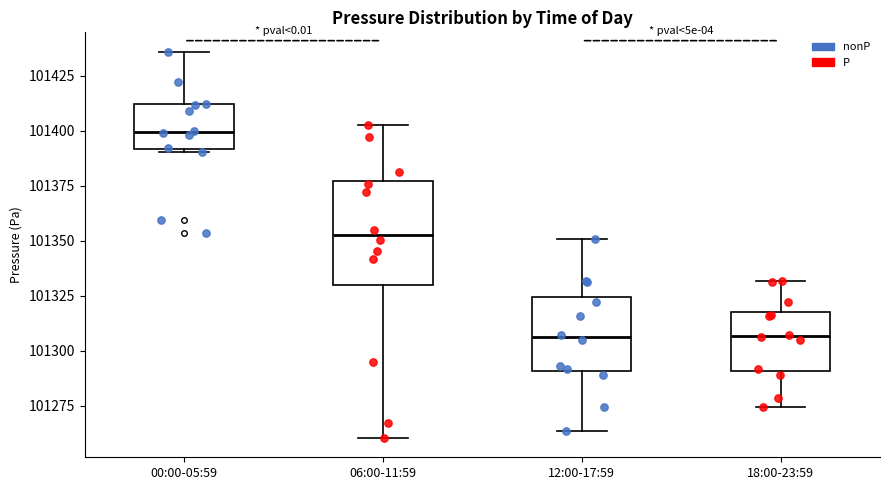

Reading left to right, transcribe this box plot: for each box, give where its median line is, the range the box spans, and where its two whiskers end, as read against the y-axis. The values are not printed on the chart, so give them approximately, as read against the axis.

00:00-05:59: median 101400, box 101390 to 101410, whiskers 101390 to 101435
06:00-11:59: median 101355, box 101330 to 101375, whiskers 101260 to 101405
12:00-17:59: median 101305, box 101290 to 101325, whiskers 101265 to 101350
18:00-23:59: median 101305, box 101290 to 101320, whiskers 101275 to 101330